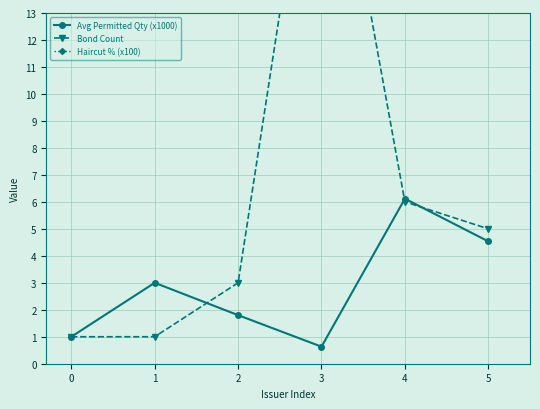

Where is the first local minimum for Avg Permitted Qty (x1000)?

3